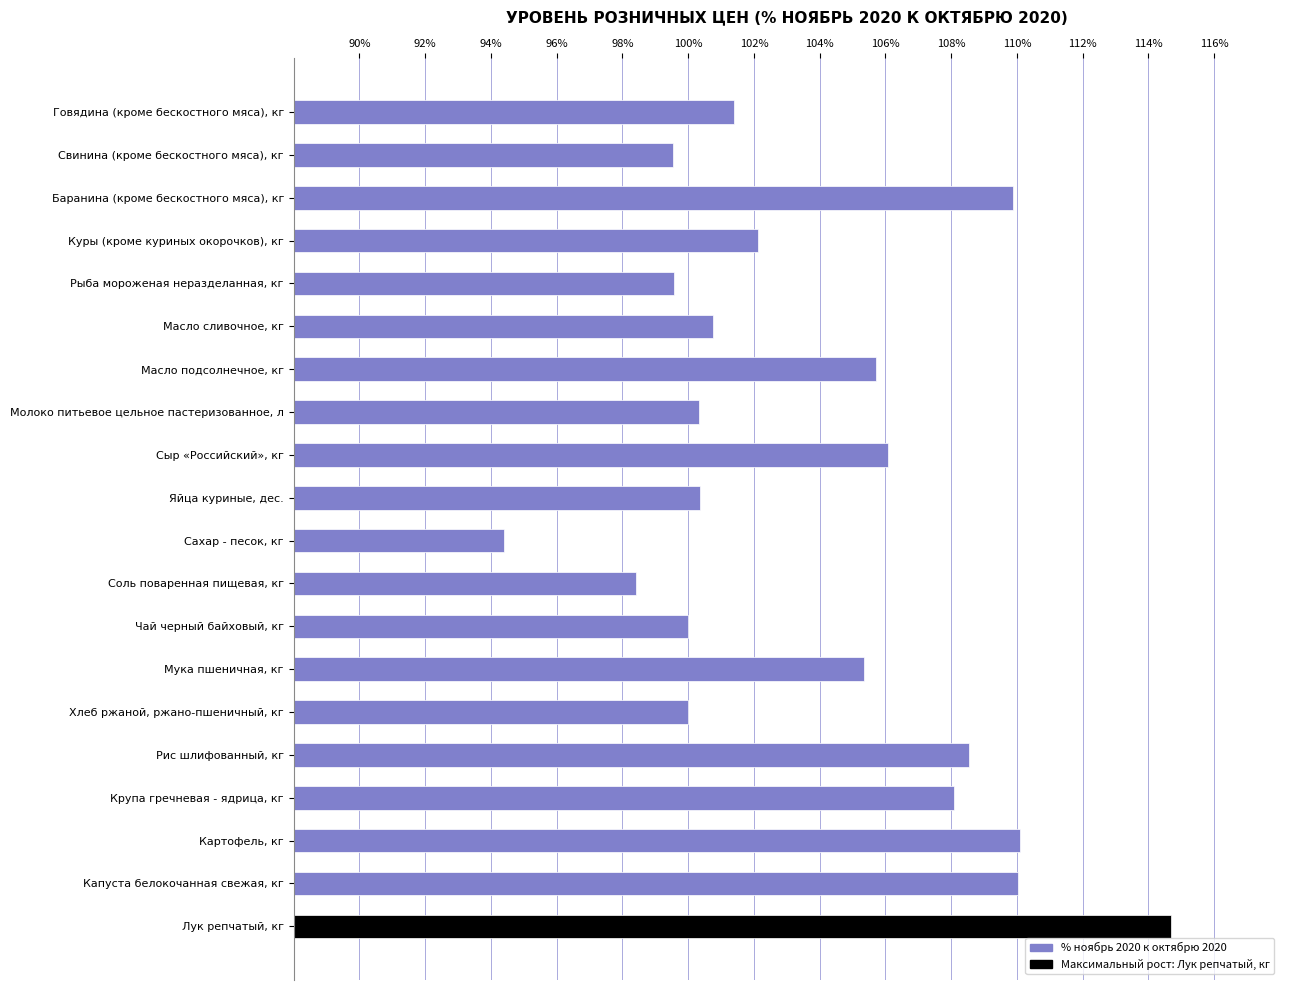

What is the difference between the maximum and minimum values?

20.3